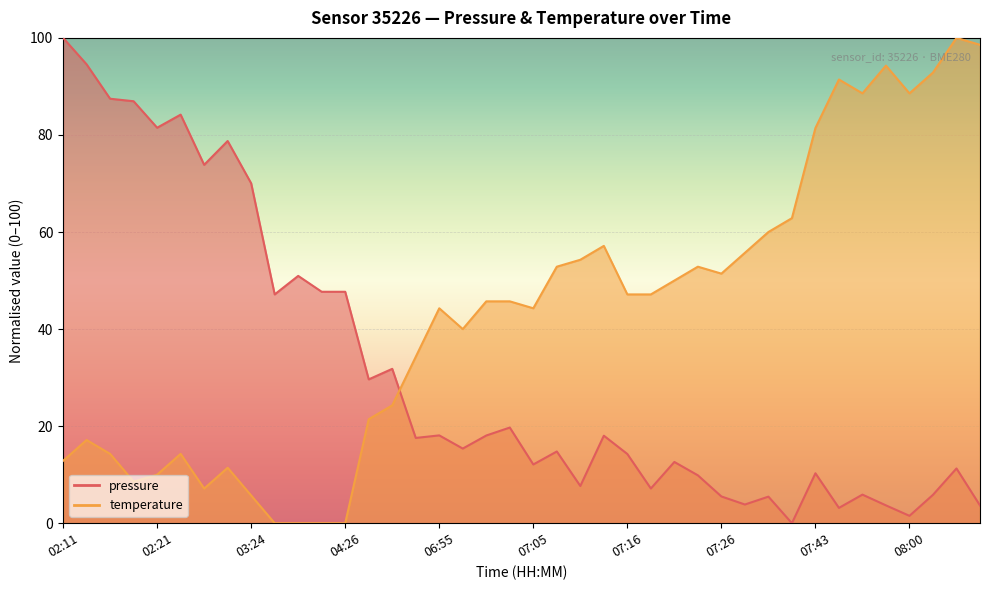

Where does the temperature series first go above 45?

07:00